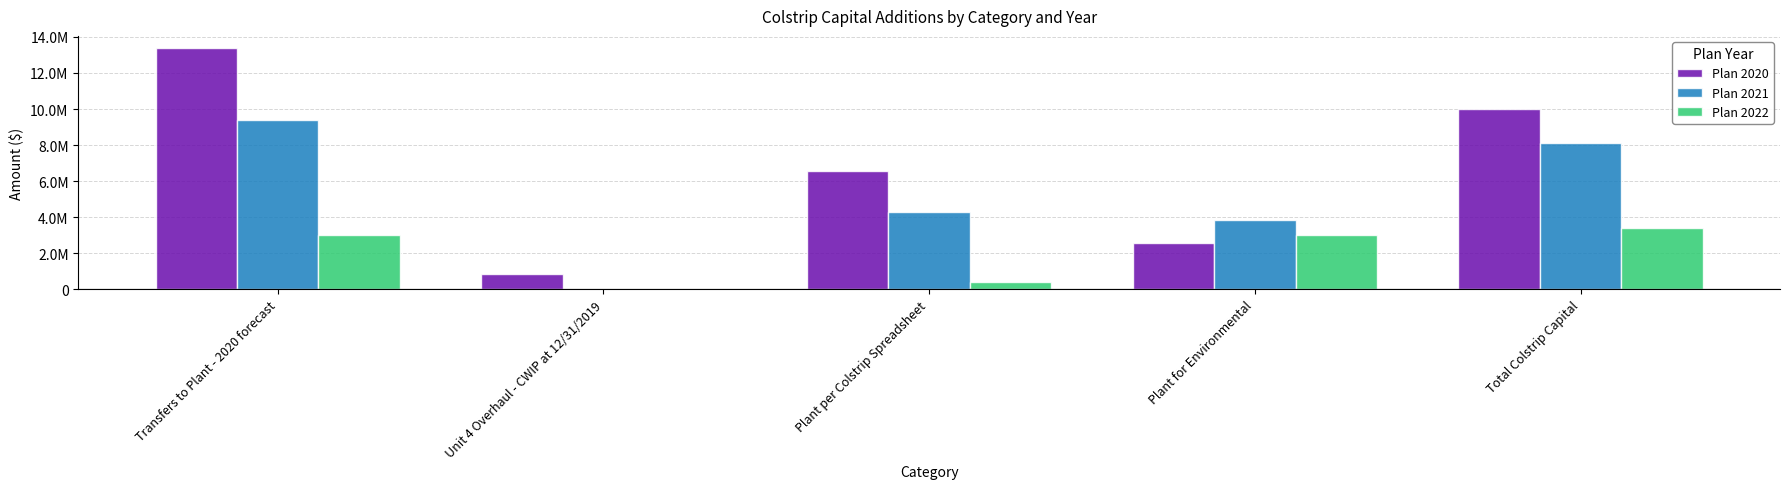

Does the chart contain stacked bars?

No